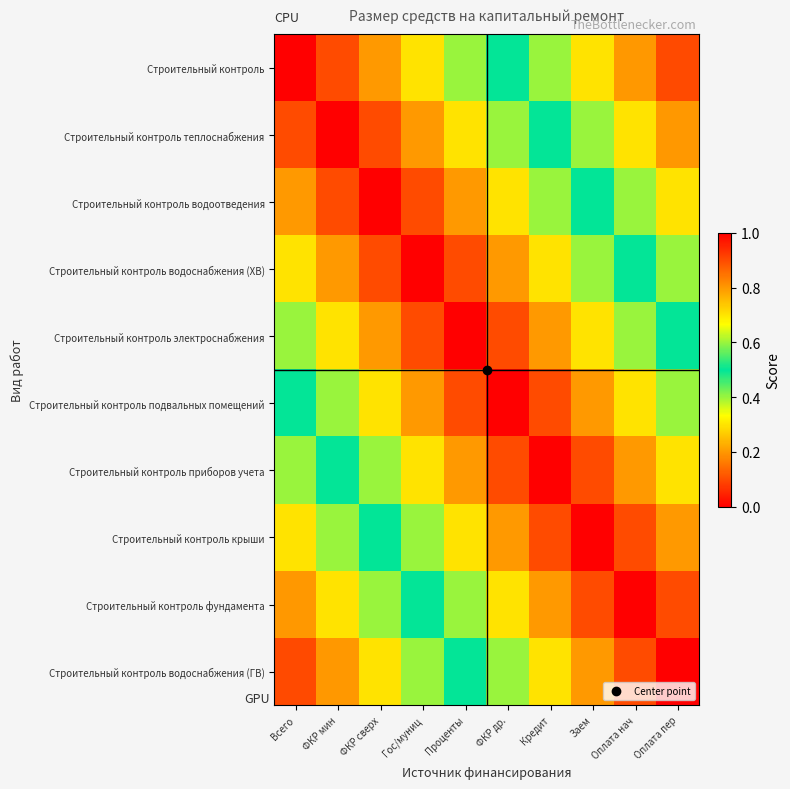

Reading left to right, what are all the values shown in this chart?

Строительный контроль: Всего=0.0	ФКР мин=0.1	ФКР сверх=0.2	Гос/муниц=0.3	Проценты=0.4	ФКР др.=0.5	Кредит=0.6	Заем=0.7	Оплата нач=0.8	Оплата пер=0.9
Строительный контроль теплоснабжения: Всего=0.1	ФКР мин=0.0	ФКР сверх=0.1	Гос/муниц=0.2	Проценты=0.3	ФКР др.=0.4	Кредит=0.5	Заем=0.6	Оплата нач=0.7	Оплата пер=0.8
Строительный контроль водоотведения: Всего=0.2	ФКР мин=0.1	ФКР сверх=0.0	Гос/муниц=0.1	Проценты=0.2	ФКР др.=0.3	Кредит=0.4	Заем=0.5	Оплата нач=0.6	Оплата пер=0.7
Строительный контроль водоснабжения (ХВ): Всего=0.3	ФКР мин=0.2	ФКР сверх=0.1	Гос/муниц=0.0	Проценты=0.1	ФКР др.=0.2	Кредит=0.3	Заем=0.4	Оплата нач=0.5	Оплата пер=0.6
Строительный контроль электроснабжения: Всего=0.4	ФКР мин=0.3	ФКР сверх=0.2	Гос/муниц=0.1	Проценты=0.0	ФКР др.=0.1	Кредит=0.2	Заем=0.3	Оплата нач=0.4	Оплата пер=0.5
Строительный контроль подвальных помещений: Всего=0.5	ФКР мин=0.4	ФКР сверх=0.3	Гос/муниц=0.2	Проценты=0.1	ФКР др.=0.0	Кредит=0.1	Заем=0.2	Оплата нач=0.3	Оплата пер=0.4
Строительный контроль приборов учета: Всего=0.6	ФКР мин=0.5	ФКР сверх=0.4	Гос/муниц=0.3	Проценты=0.2	ФКР др.=0.1	Кредит=0.0	Заем=0.1	Оплата нач=0.2	Оплата пер=0.3
Строительный контроль крыши: Всего=0.7	ФКР мин=0.6	ФКР сверх=0.5	Гос/муниц=0.4	Проценты=0.3	ФКР др.=0.2	Кредит=0.1	Заем=0.0	Оплата нач=0.1	Оплата пер=0.2
Строительный контроль фундамента: Всего=0.8	ФКР мин=0.7	ФКР сверх=0.6	Гос/муниц=0.5	Проценты=0.4	ФКР др.=0.3	Кредит=0.2	Заем=0.1	Оплата нач=0.0	Оплата пер=0.1
Строительный контроль водоснабжения (ГВ): Всего=0.9	ФКР мин=0.8	ФКР сверх=0.7	Гос/муниц=0.6	Проценты=0.5	ФКР др.=0.4	Кредит=0.3	Заем=0.2	Оплата нач=0.1	Оплата пер=0.0